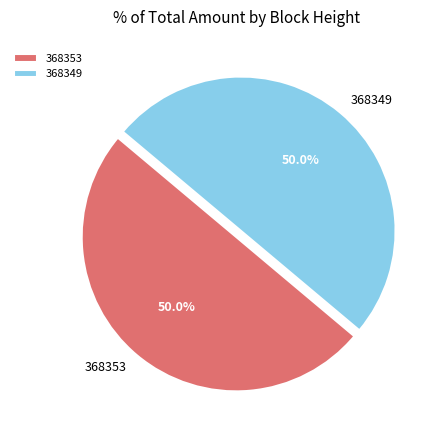

Is the sum of 368353 and 368349 greater than half?

Yes